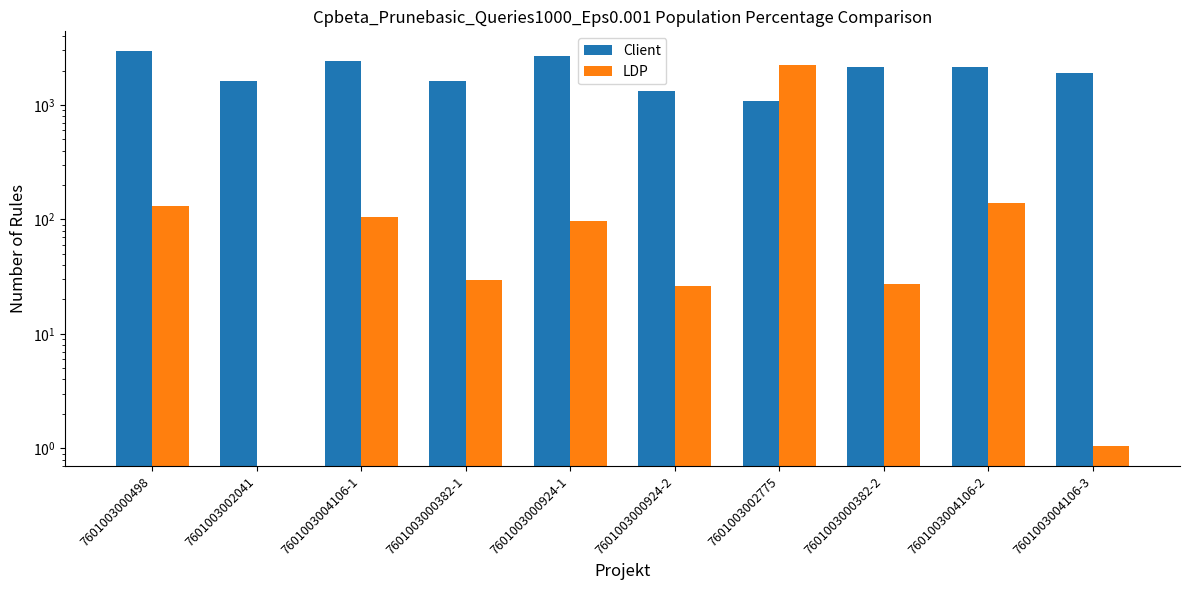

Reading right to left, what are all the values shown in this chart?

Client: 7601003004106-3=1920.0	7601003004106-2=2150.4	7601003000382-2=2150.4	7601003002775=1075.2	7601003000924-2=1324.8	7601003000924-1=2688.0	7601003000382-1=1612.8	7601003004106-1=2419.2	7601003002041=1612.8	7601003000498=2956.8
LDP: 7601003004106-3=1.0	7601003004106-2=139.4	7601003000382-2=27.4	7601003002775=2227.2	7601003000924-2=26.2	7601003000924-1=96.7	7601003000382-1=29.6	7601003004106-1=106.1	7601003002041=0.0	7601003000498=131.0